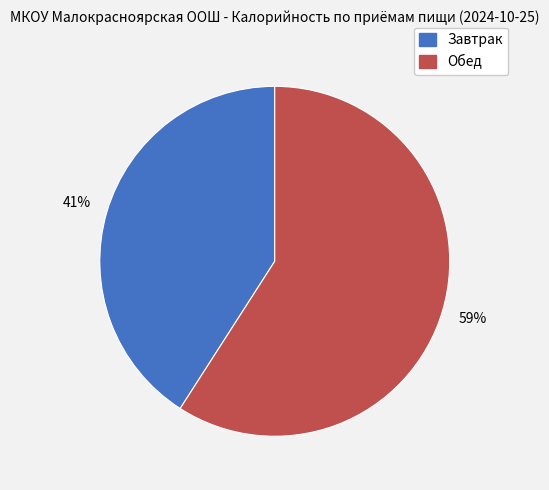

Between Завтрак and Обед, which is larger?

Обед